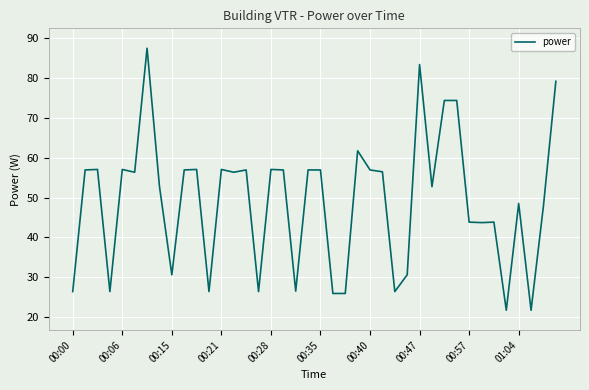

What is the smallest value displayed?

21.7